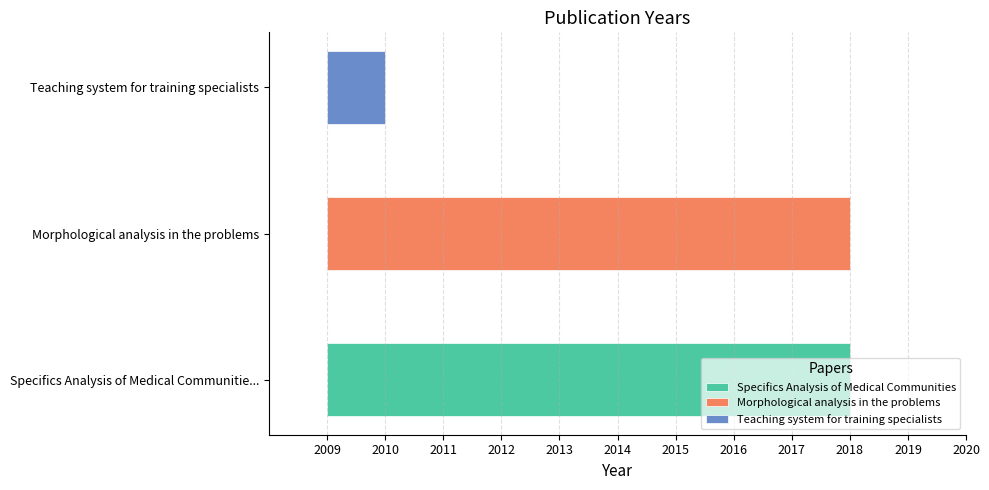

How many values are between 2010 and 2018?

3